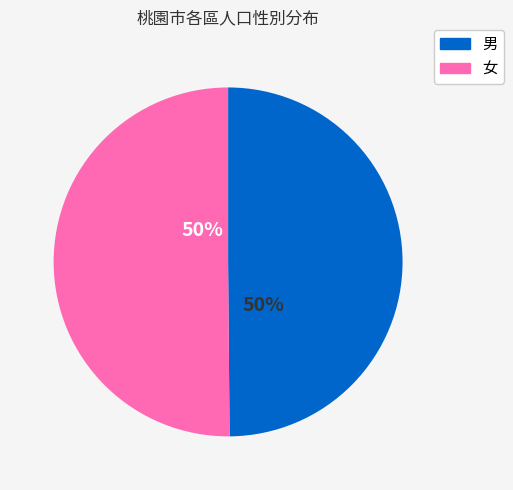

To the nearest percent, what percentage of the pie is 女?

50%